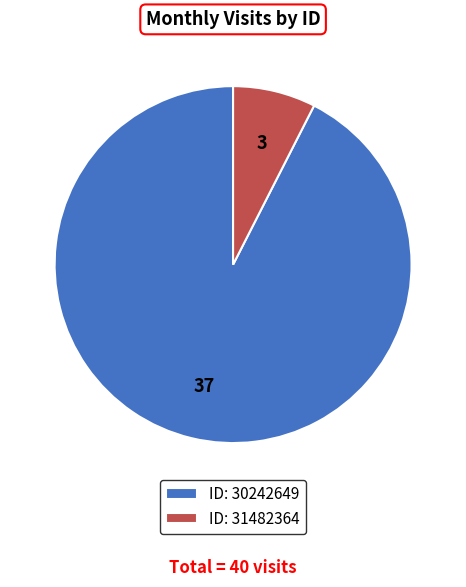

The ID: 31482364 slice represents 8% of the pie. True or false?

True